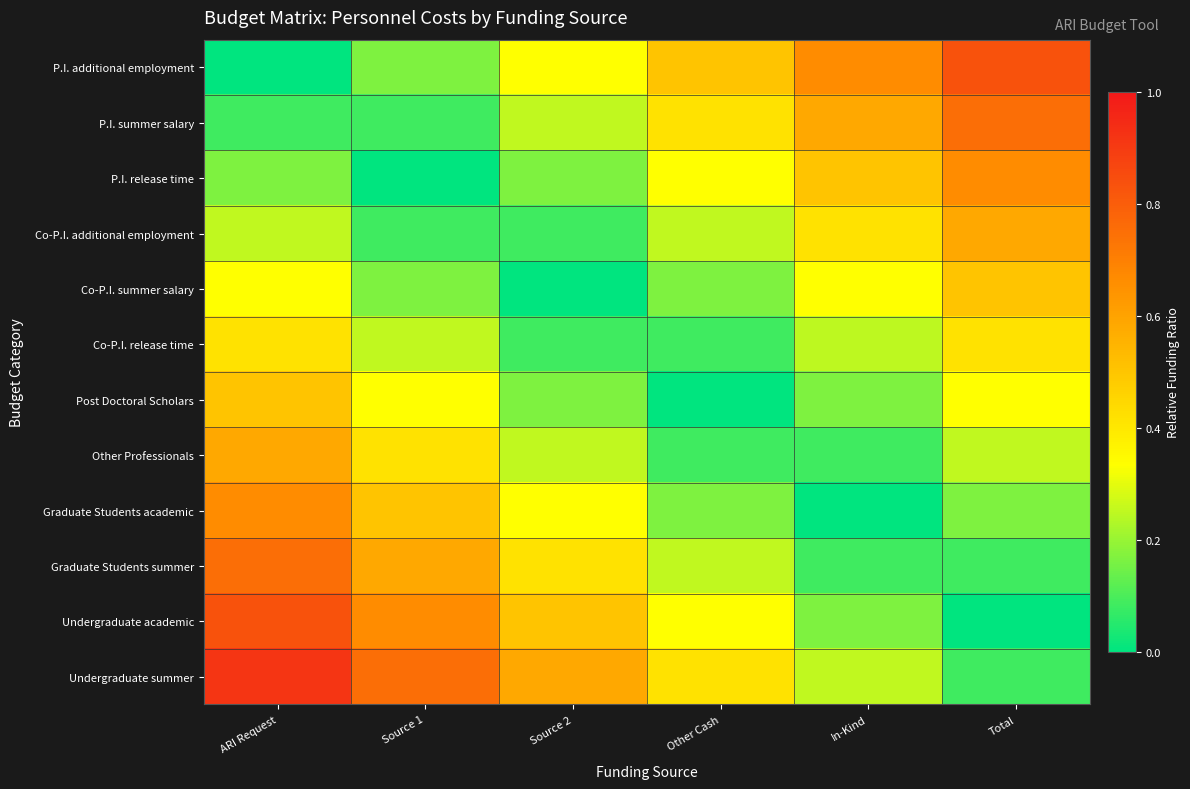

Rank the series by their maximum value, from lowest to highest.

Co-P.I. release time, Co-P.I. summer salary, Post Doctoral Scholars, Co-P.I. additional employment, Other Professionals, Graduate Students academic, P.I. release time, P.I. summer salary, Graduate Students summer, P.I. additional employment, Undergraduate academic, Undergraduate summer